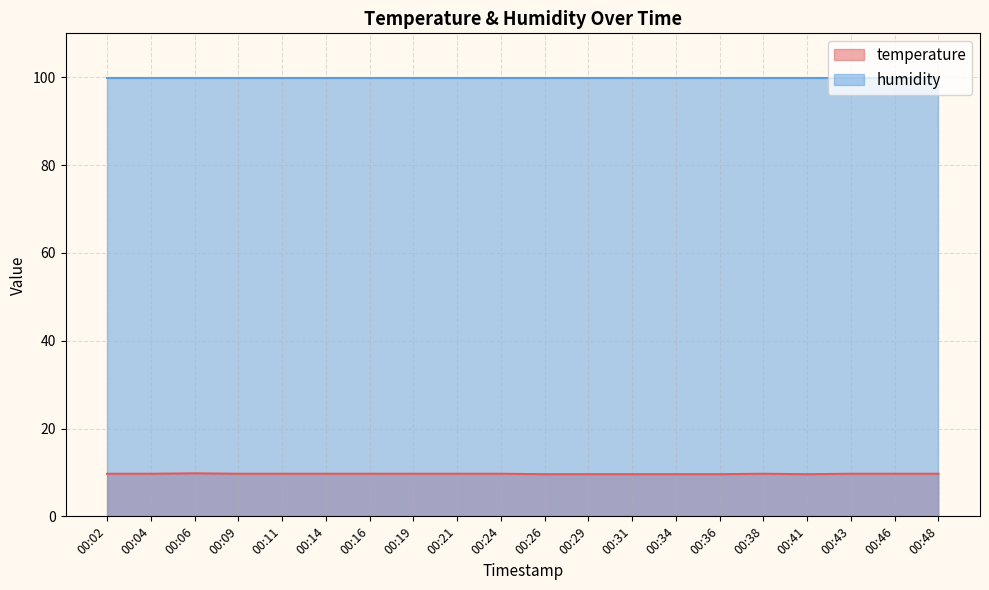

How many interior local valleys (lower than both neighbors) does the data have?

1